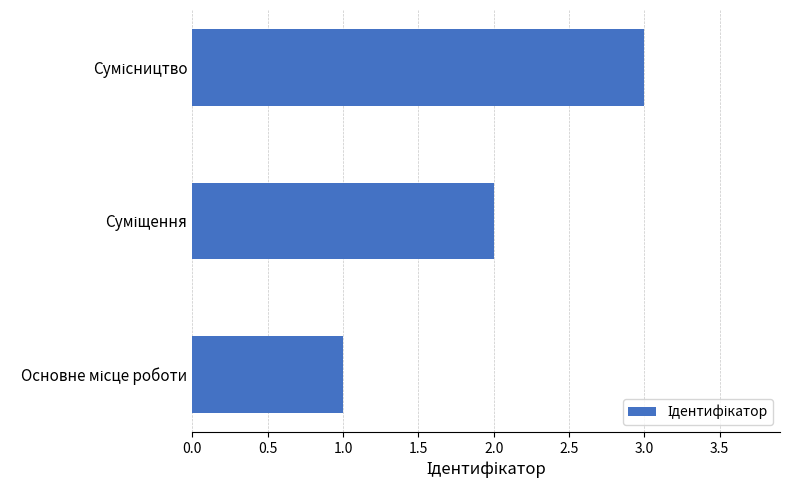

What is the greatest value displayed?

3